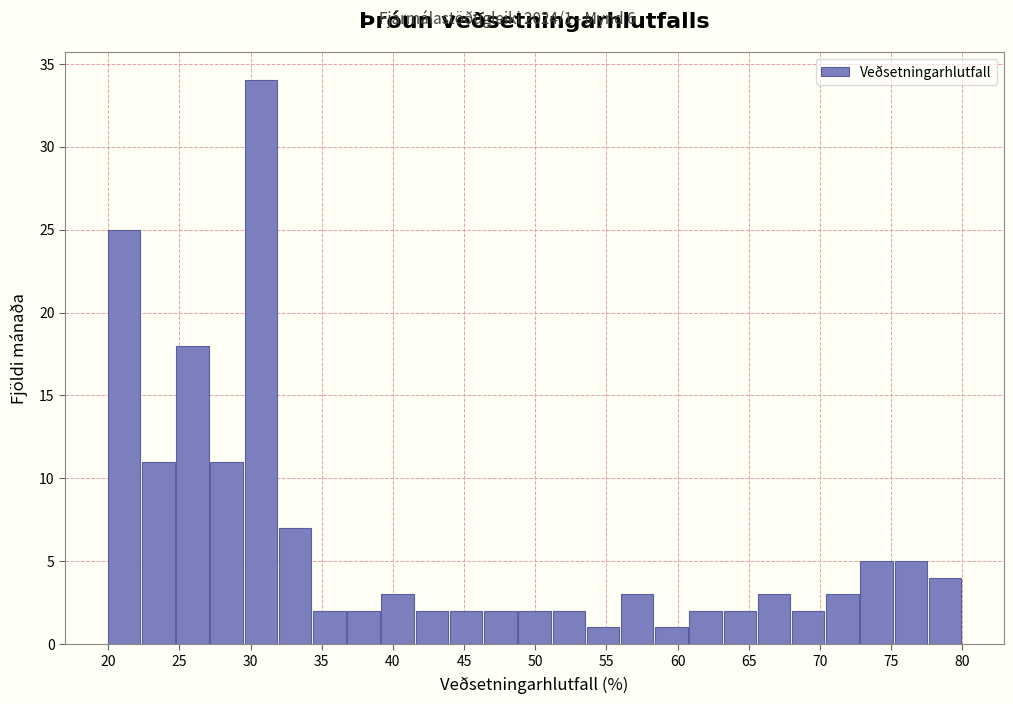

Which range on the x-axis has the tallest bar?

29.5 to 32.0